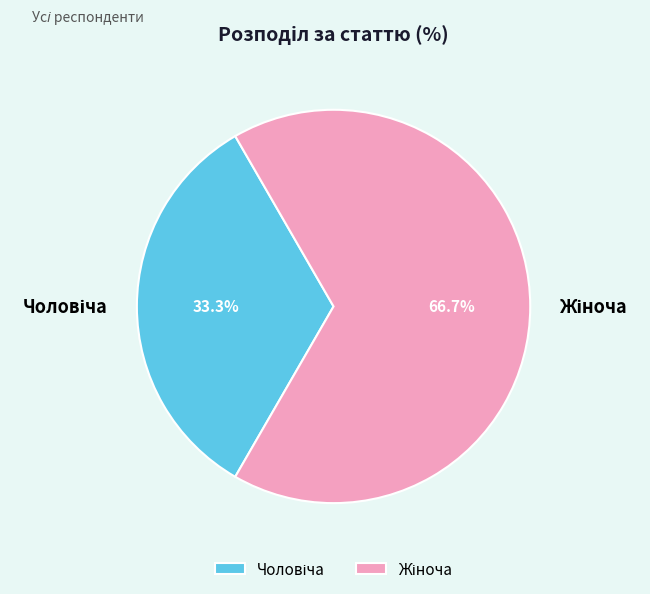

Does any single category account for the majority?

Yes